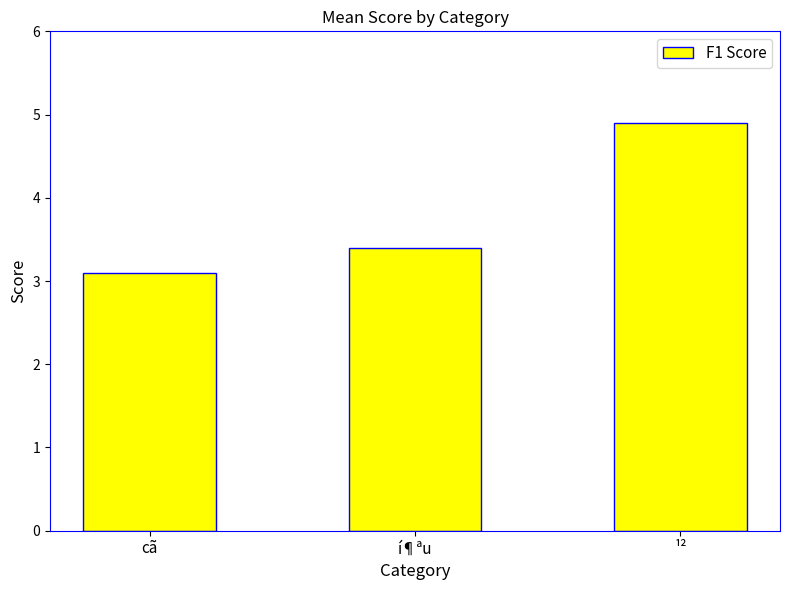

Read the value at í¶ªu.

3.4